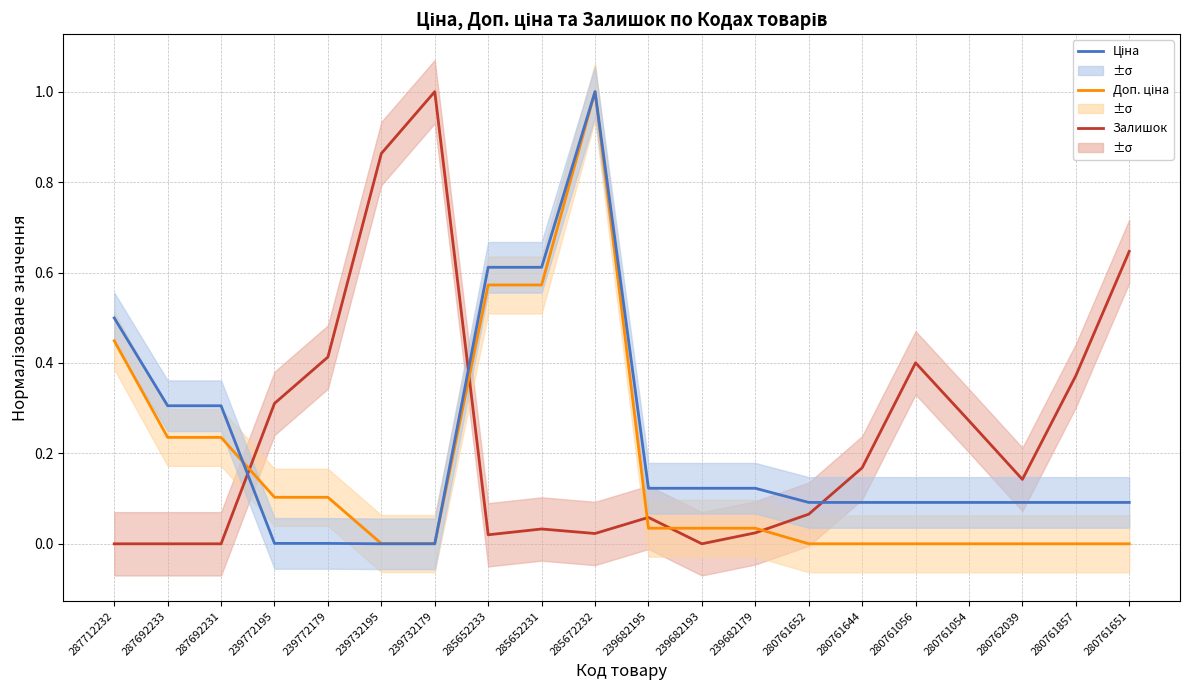

What is the label of the 10th point from the right?

239682195